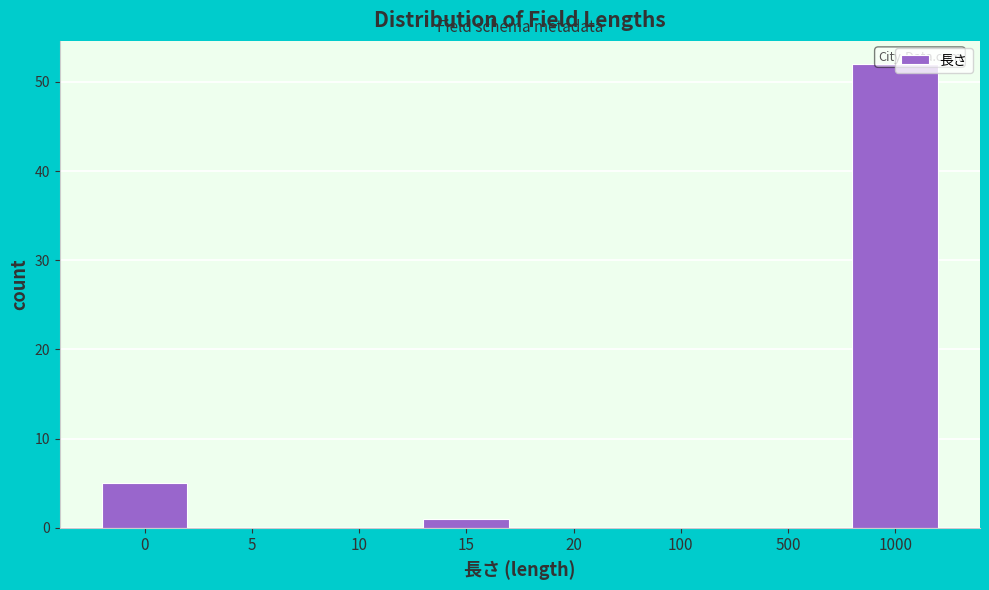

Reading left to right, extract all data points from this chart.

0=5	5=0	10=0	15=1	20=0	100=0	500=0	1000=52